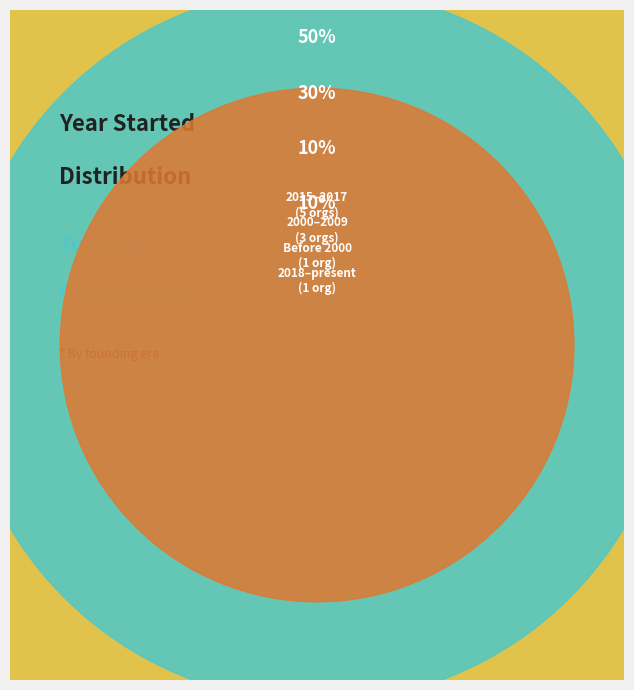

Combined, do City Year and Tutorfly Holdings Inc. account for over 50%?

No